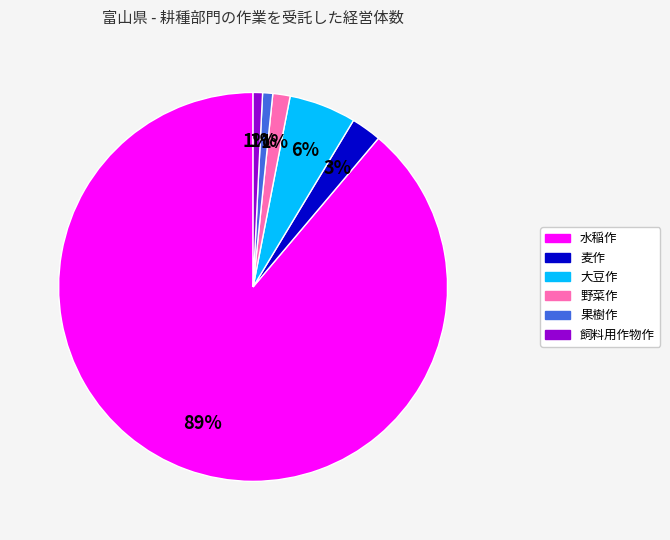

How many slices are in this pie chart?

6